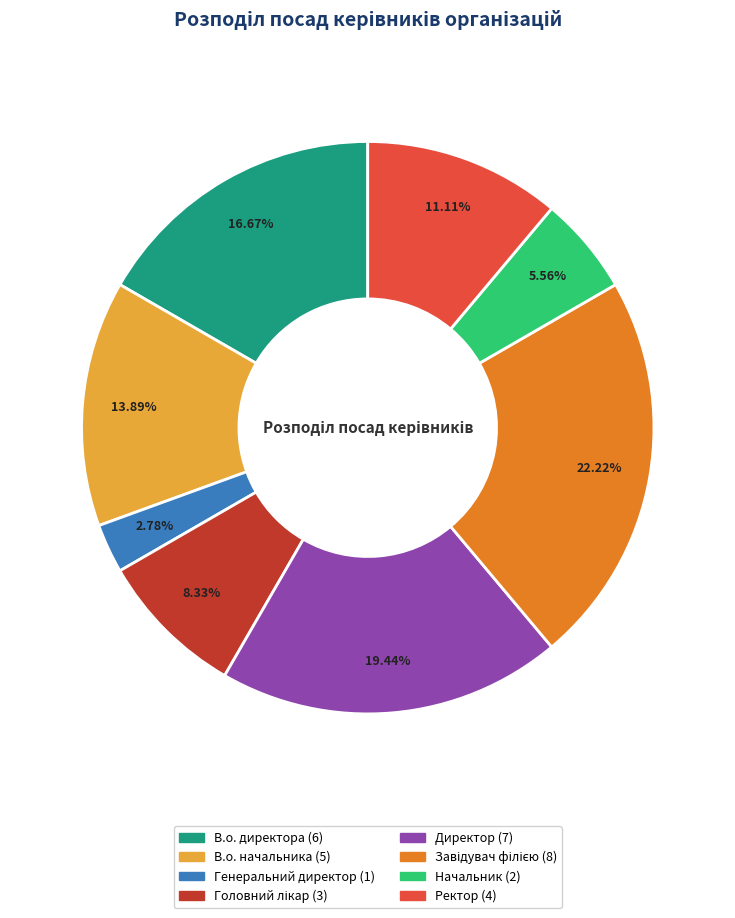

True or false: Начальник accounts for 6% of the total.

True